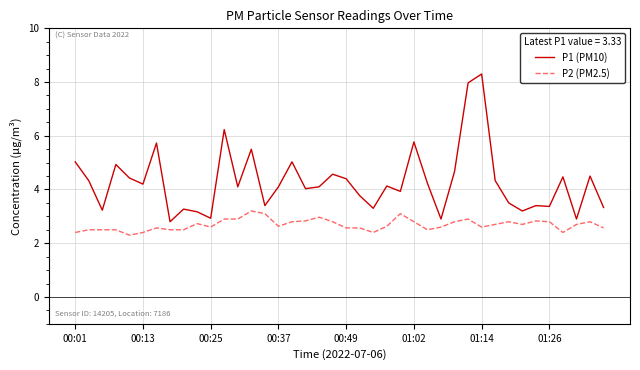

Count the number of categories in the chart.

40